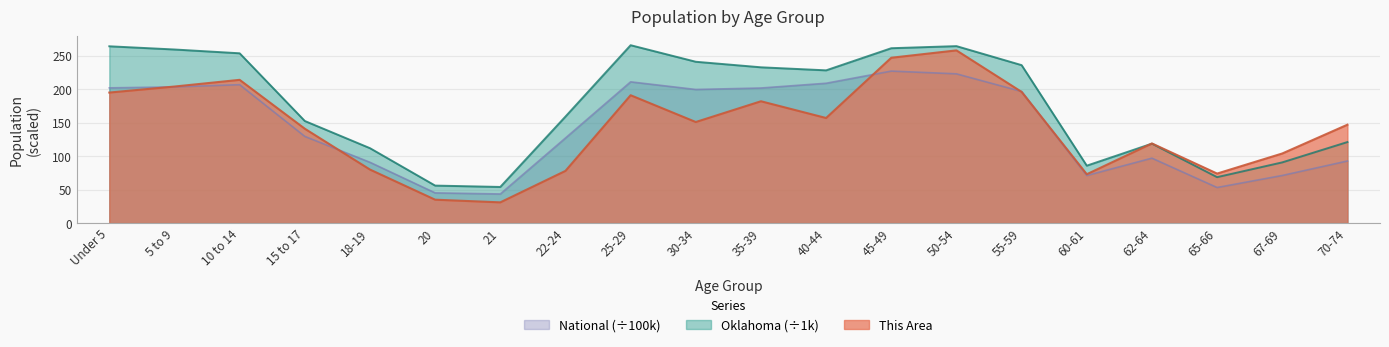

What is the highest value of the This Area series?

258.0